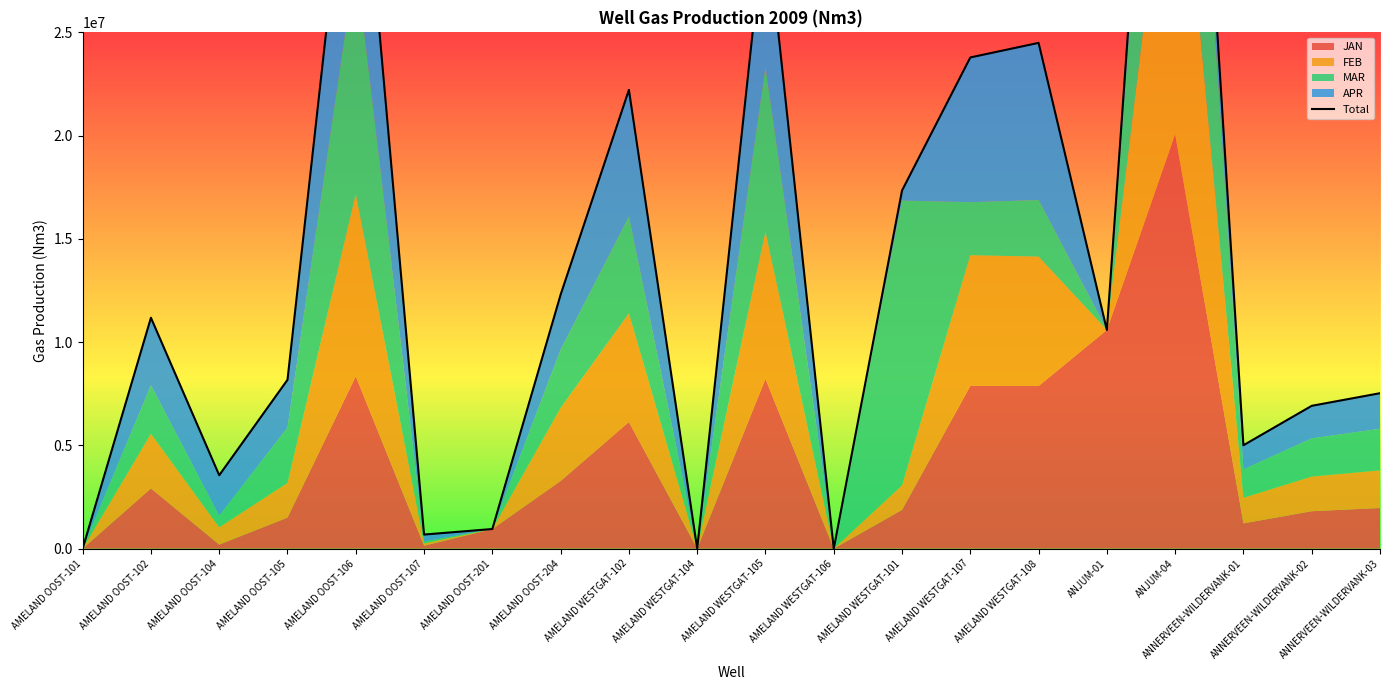

How many interior local peaks (higher than both neighbors) does the data have?

6